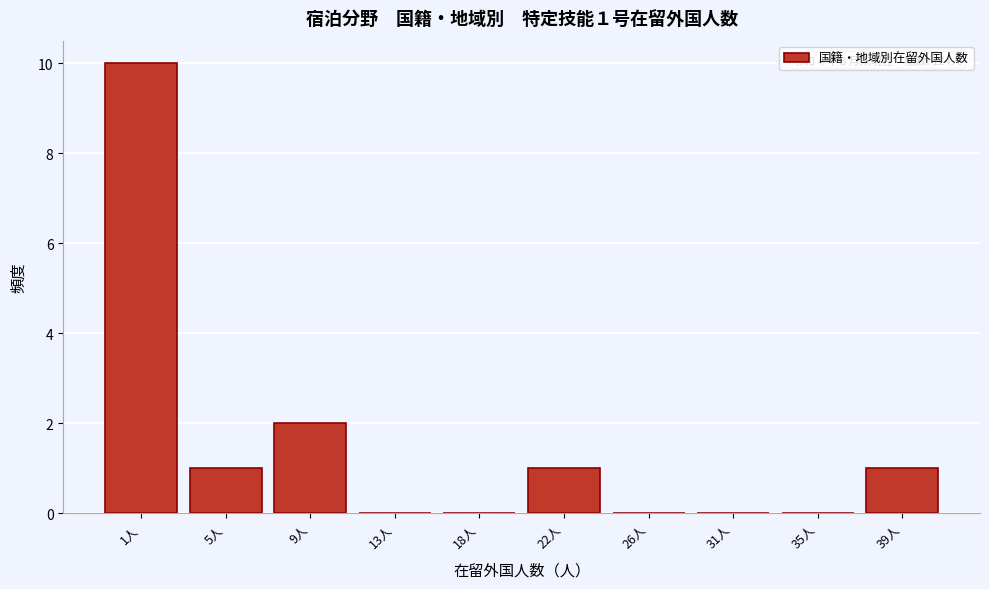

Reading right to left, extract all data points from this chart.

39人=1	35人=0	31人=0	26人=0	22人=1	18人=0	13人=0	9人=2	5人=1	1人=10